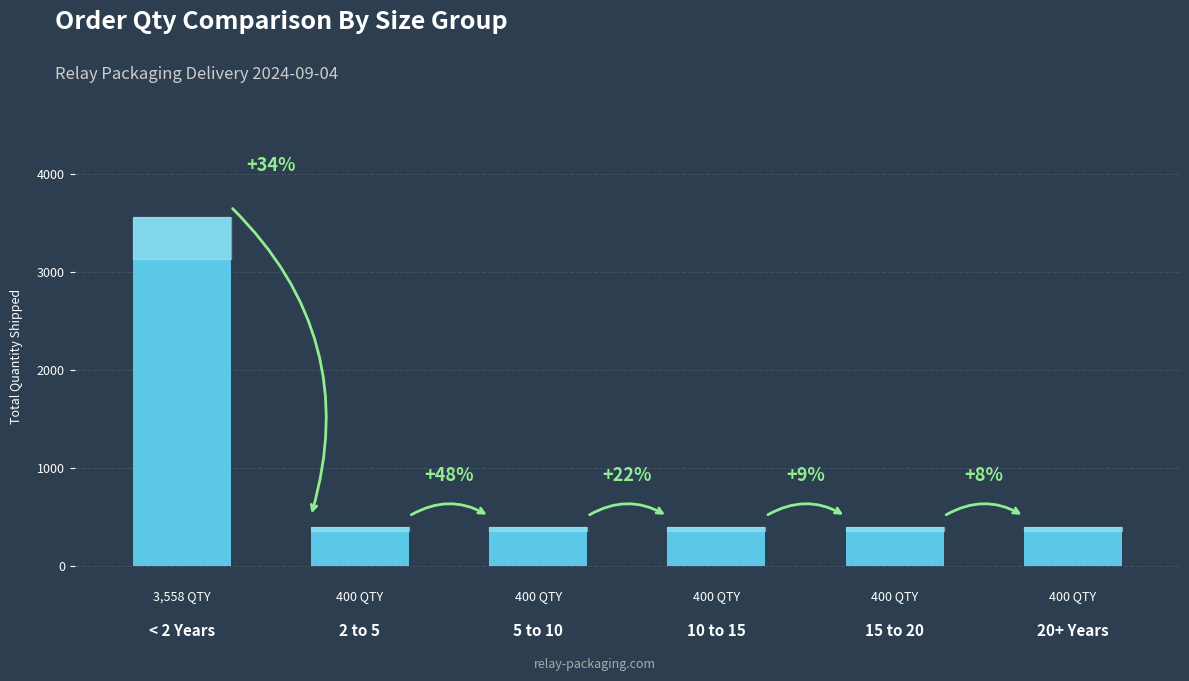

At which label is the value closest to 1979?

< 2 Years